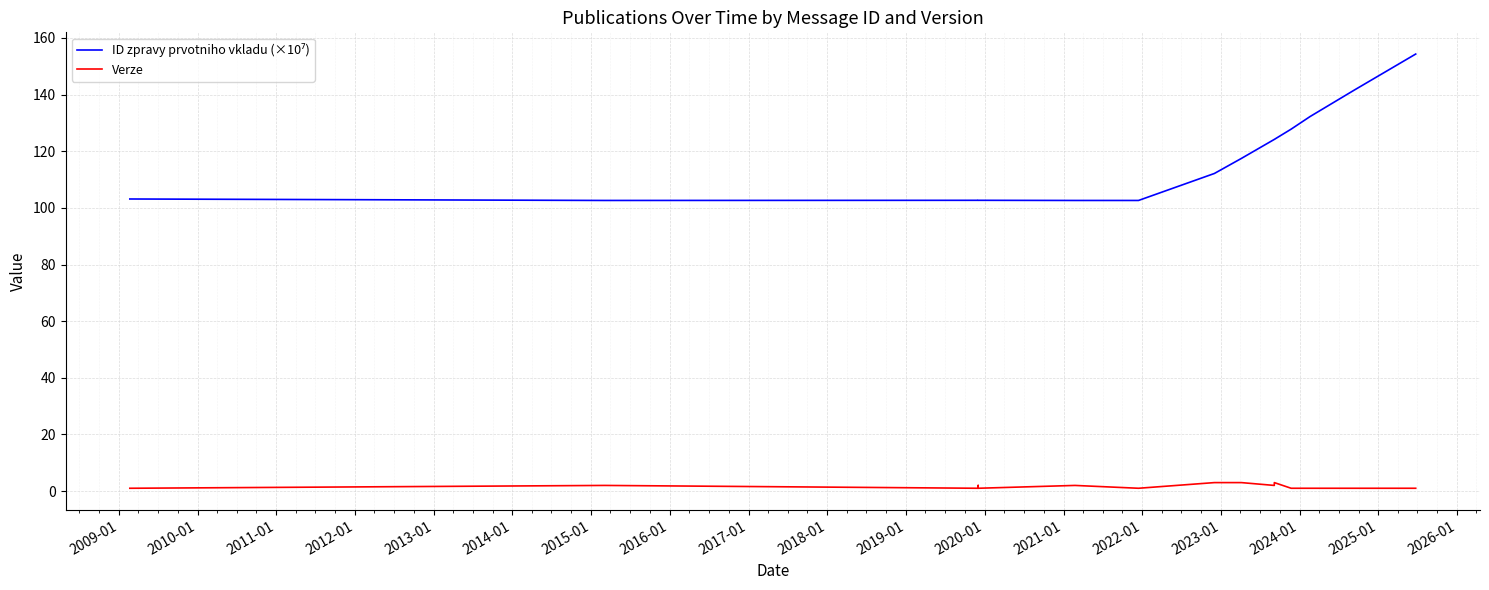

List the series in order of their overall mean, highest first.

ID zpravy prvotniho vkladu (×10⁷), Verze